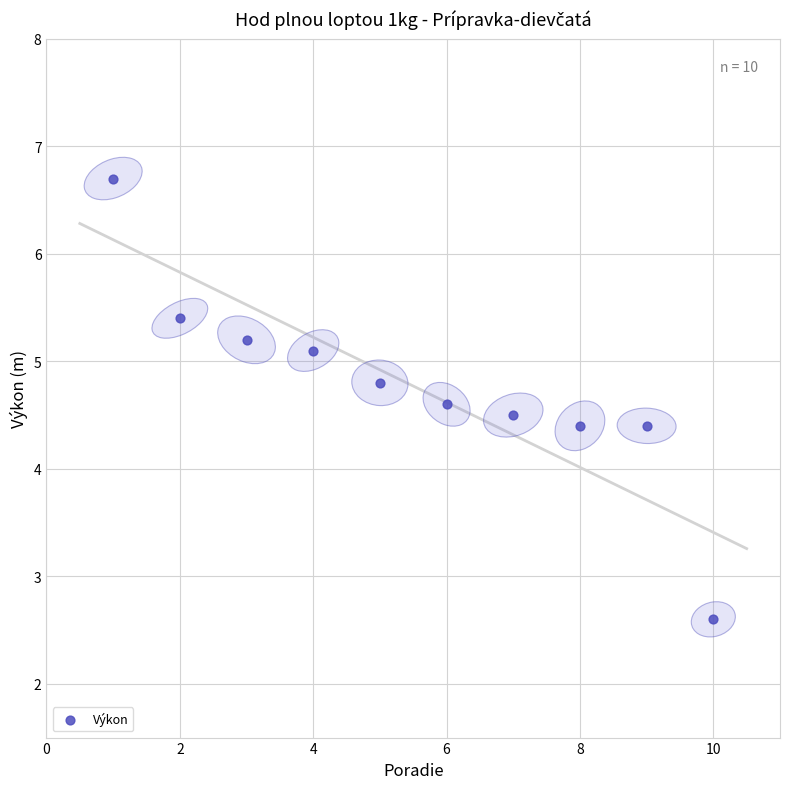

What is the range of X values (max minus min)?

9.0